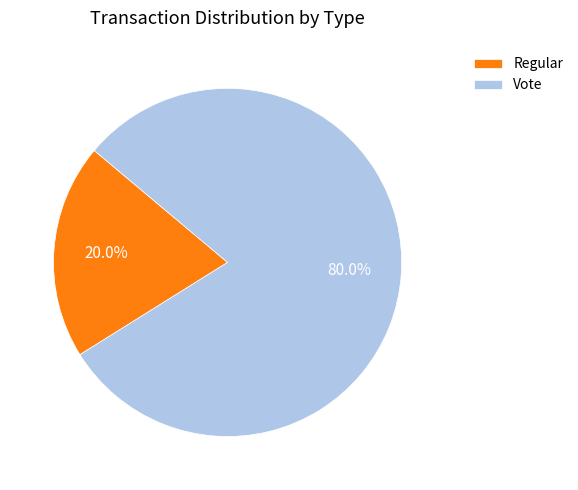

Combined, what portion of the pie is Regular and Vote?

100.0%